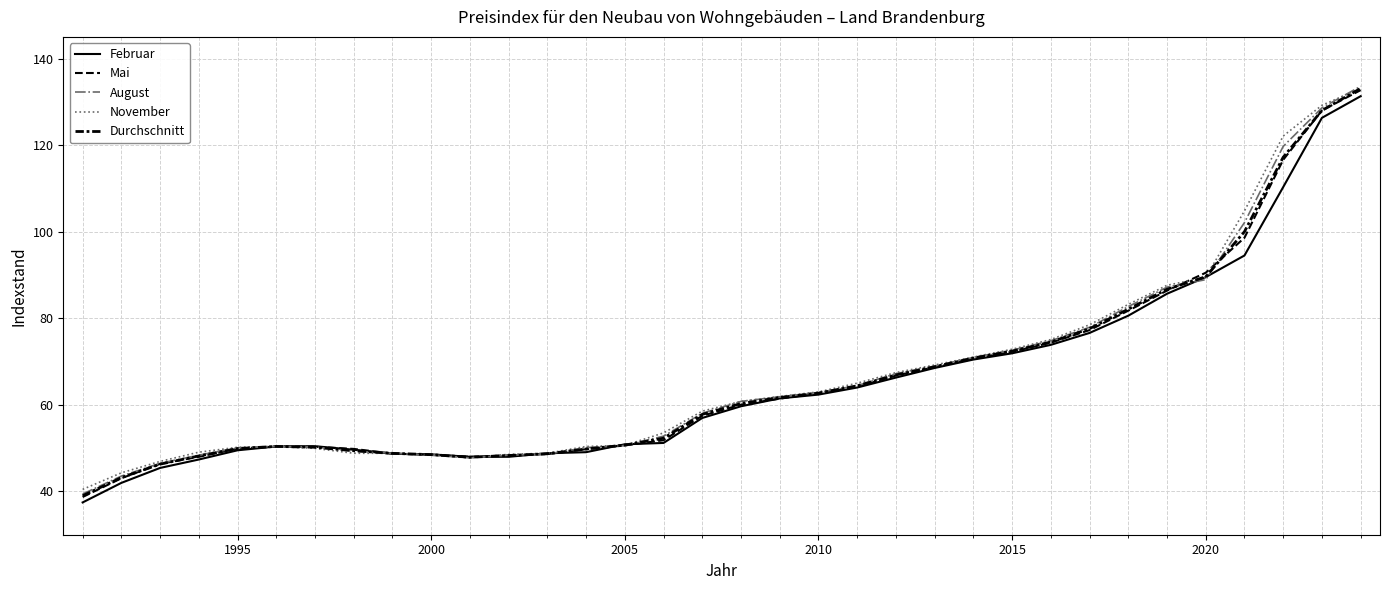

What is the difference between the maximum and minimum values in the Februar series?

93.8